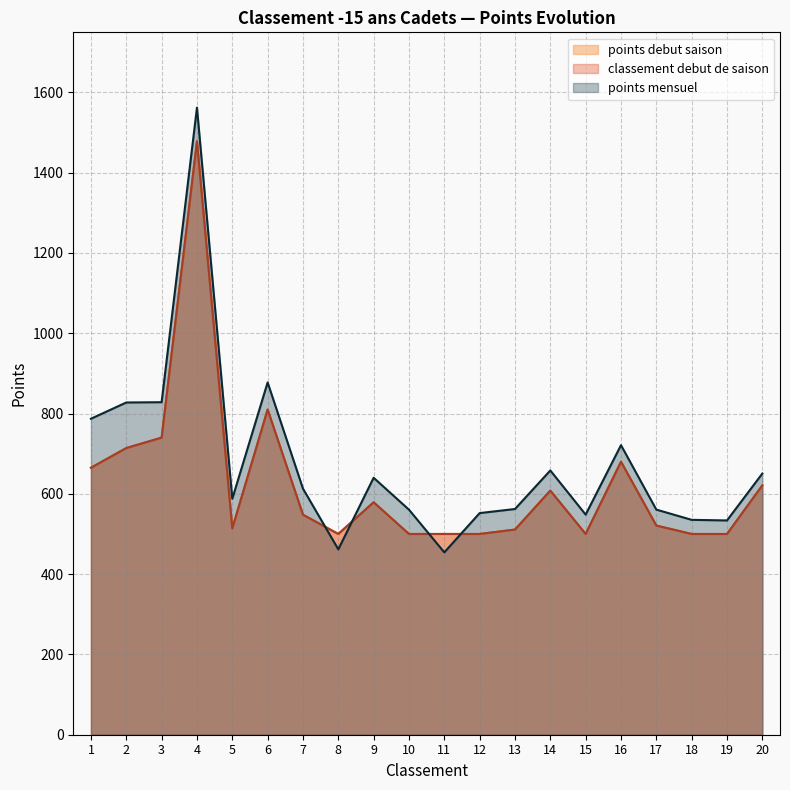

What is the value of the points debut saison point at the 18th from the left?

500.0